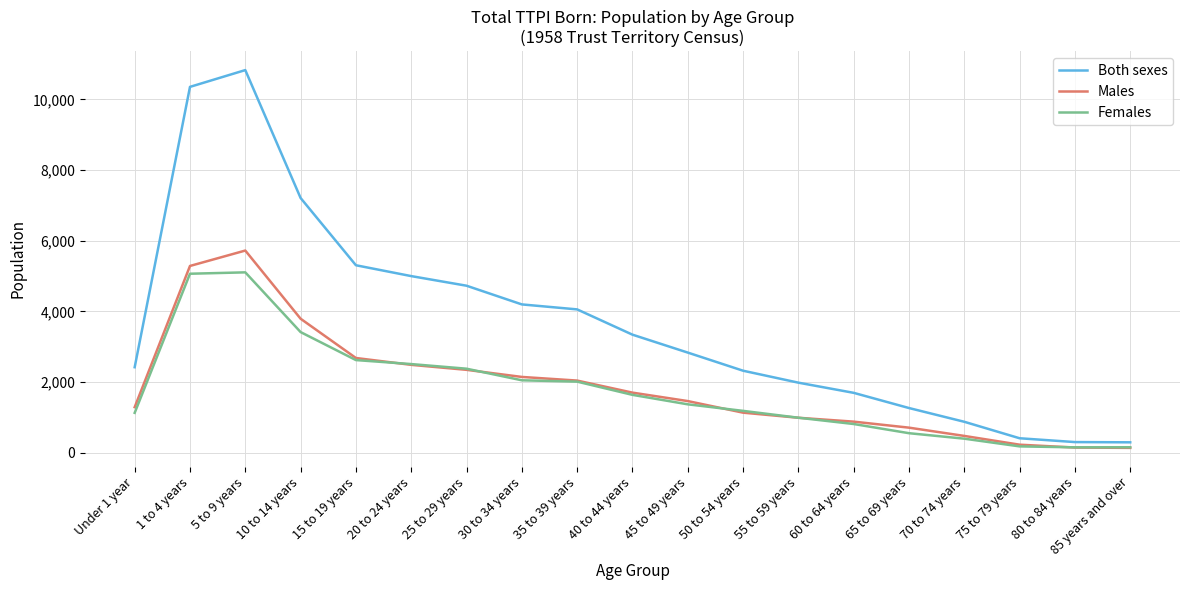

What are all the series names shown in the legend?

Both sexes, Males, Females